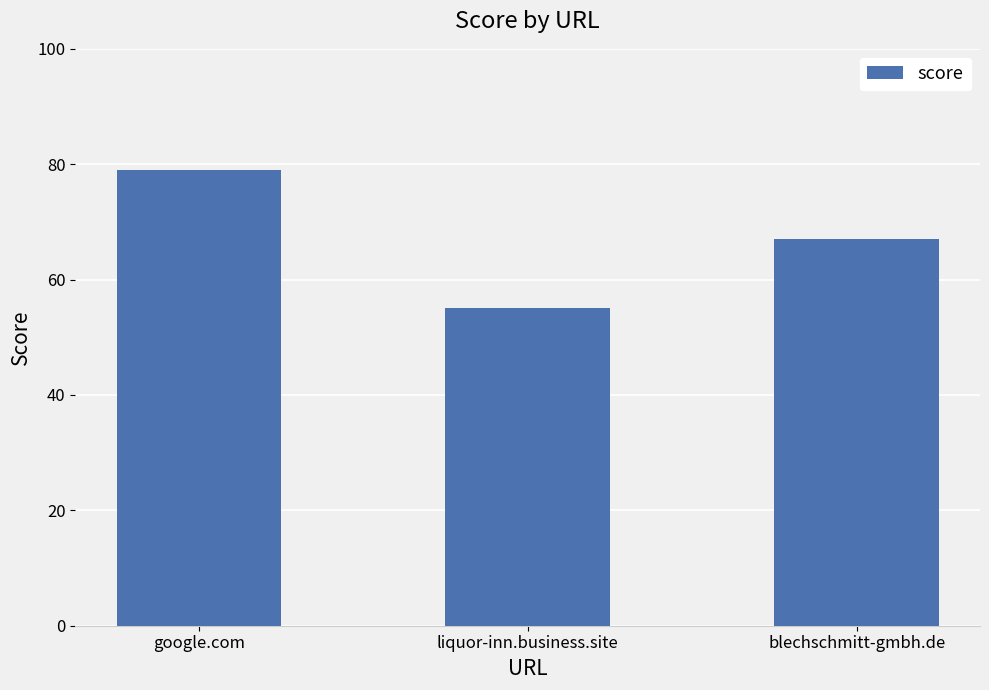

Which category has the lowest value across all series?

liquor-inn.business.site